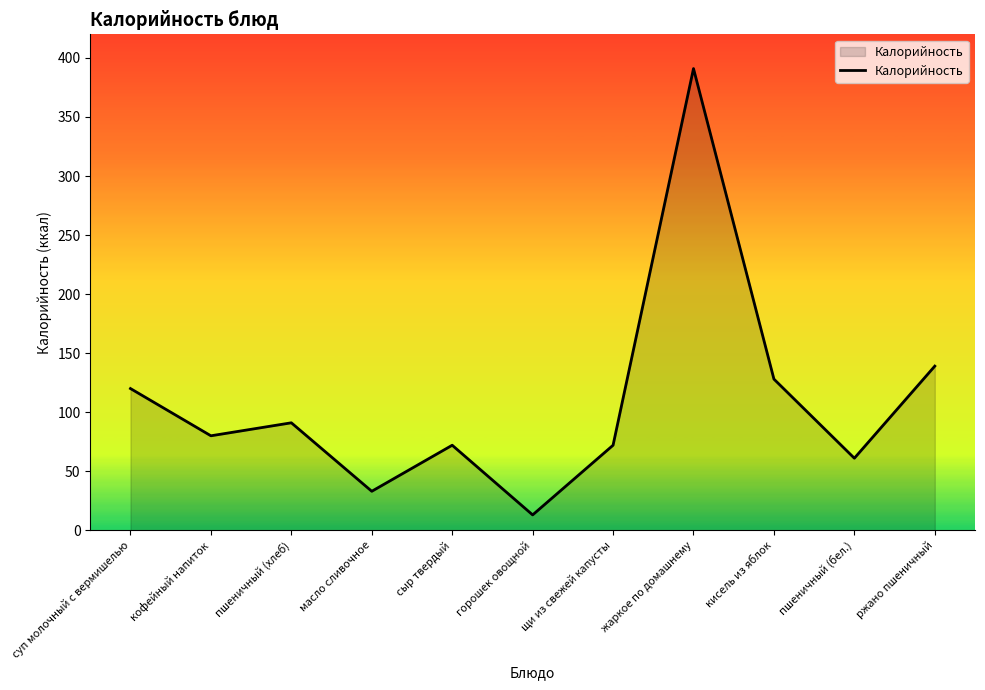

Is it true that the value at масло сливочное is 50?

False